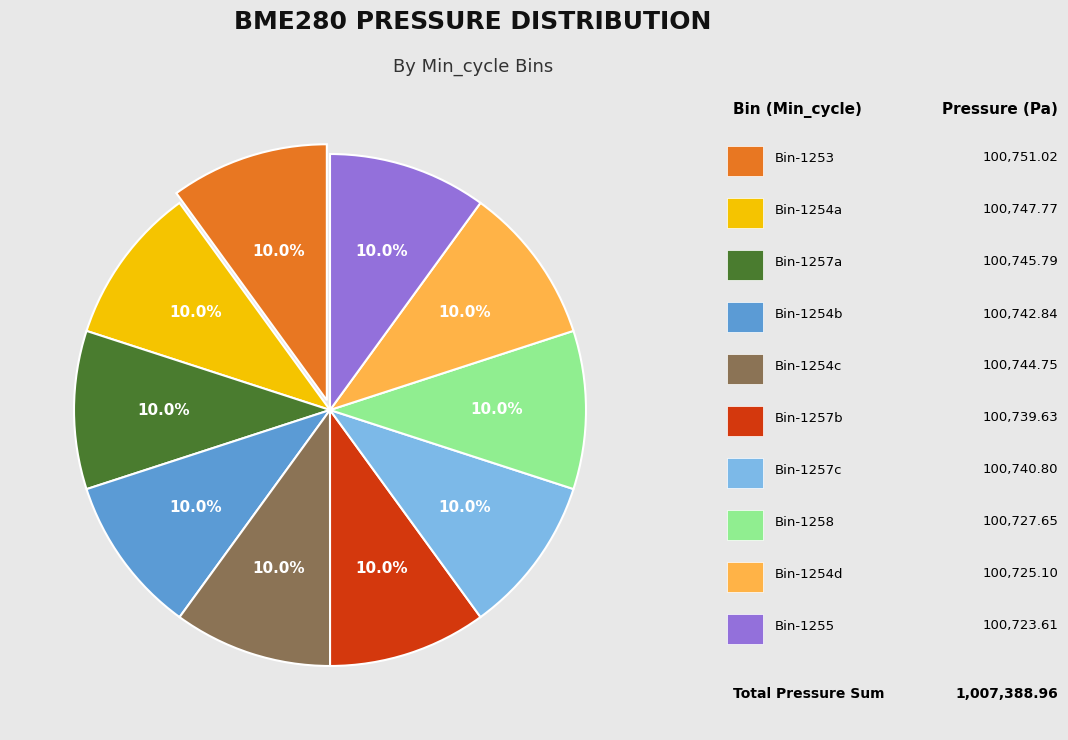

Is there any slice that represents more than half of the pie?

No